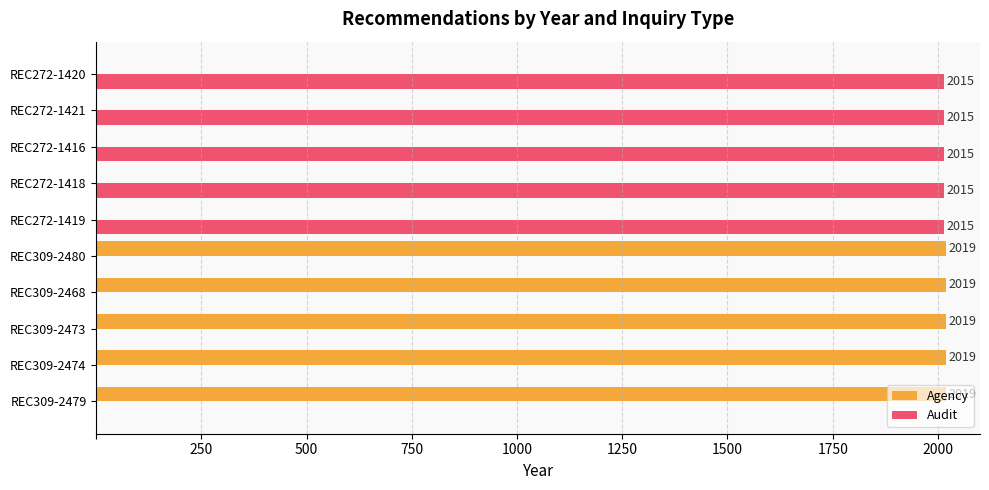

Is it true that Audit equals 0 at REC309-2473?

True